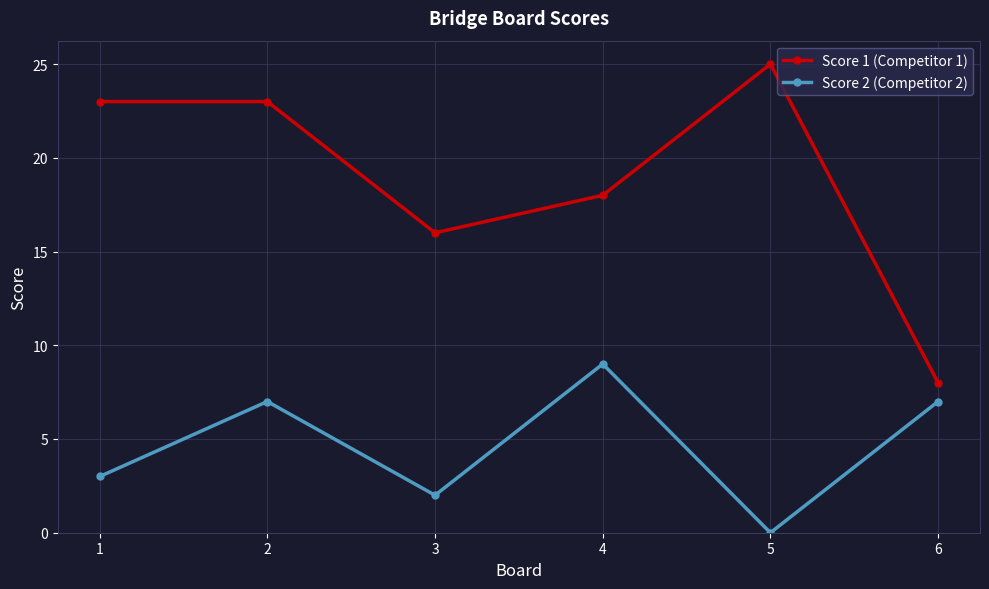

Does the chart have visible grid lines?

Yes